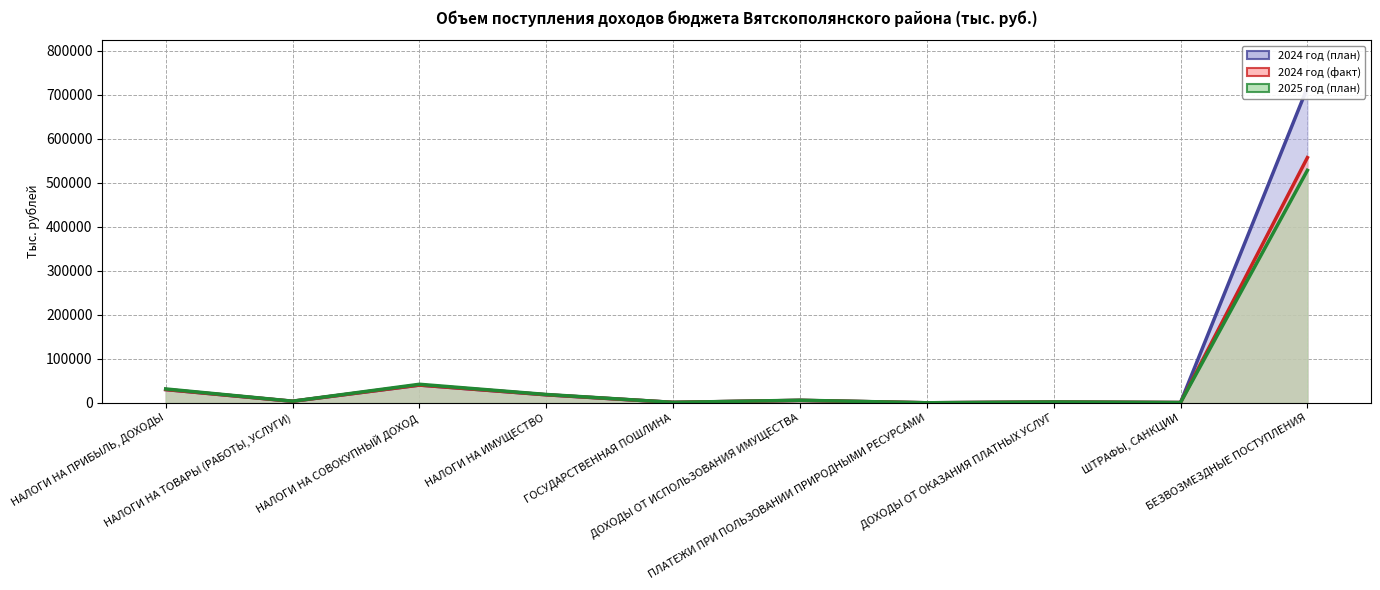

Where is the first local minimum for 2025 год (план)?

НАЛОГИ НА ТОВАРЫ (РАБОТЫ, УСЛУГИ)